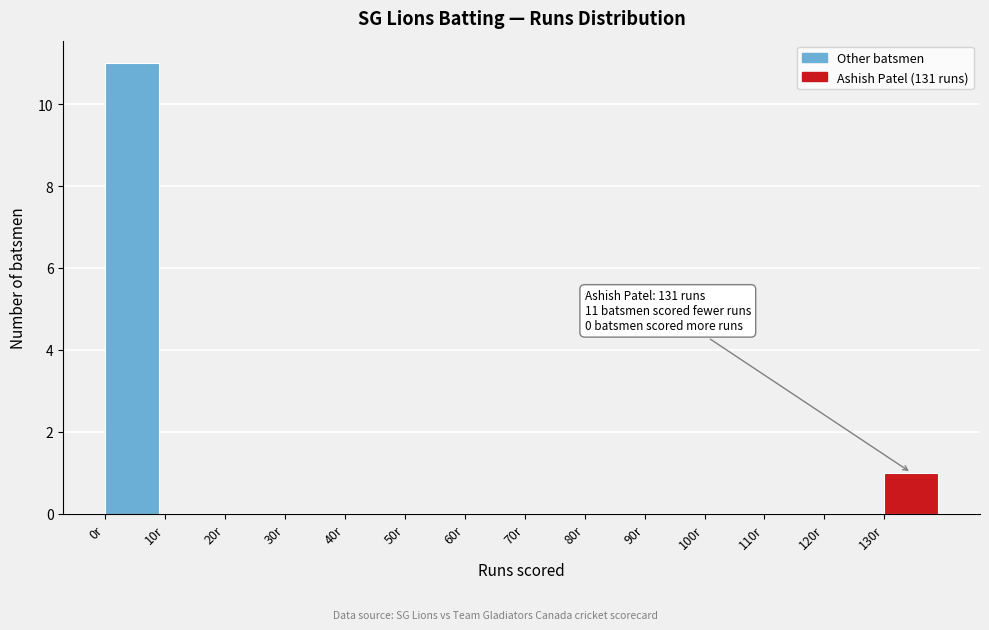

Over which range of the x-axis is the bar tallest?

0 to 10